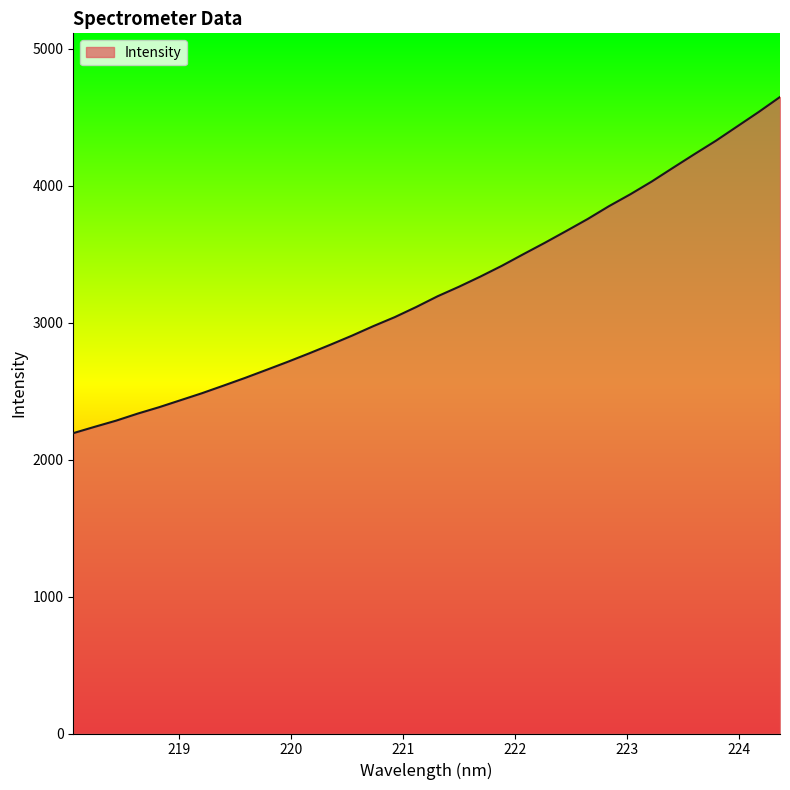

What is the greatest value displayed?

4646.6